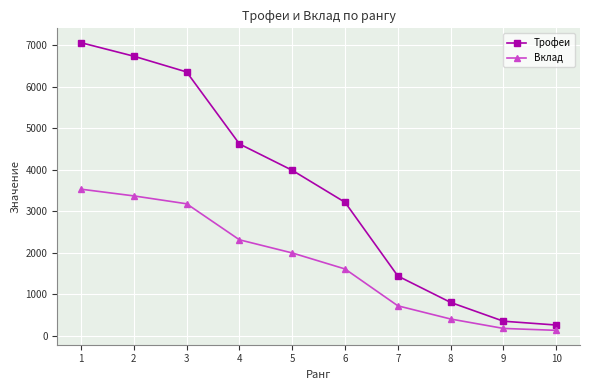

True or false: Вклад and Трофеи intersect in this chart.

False